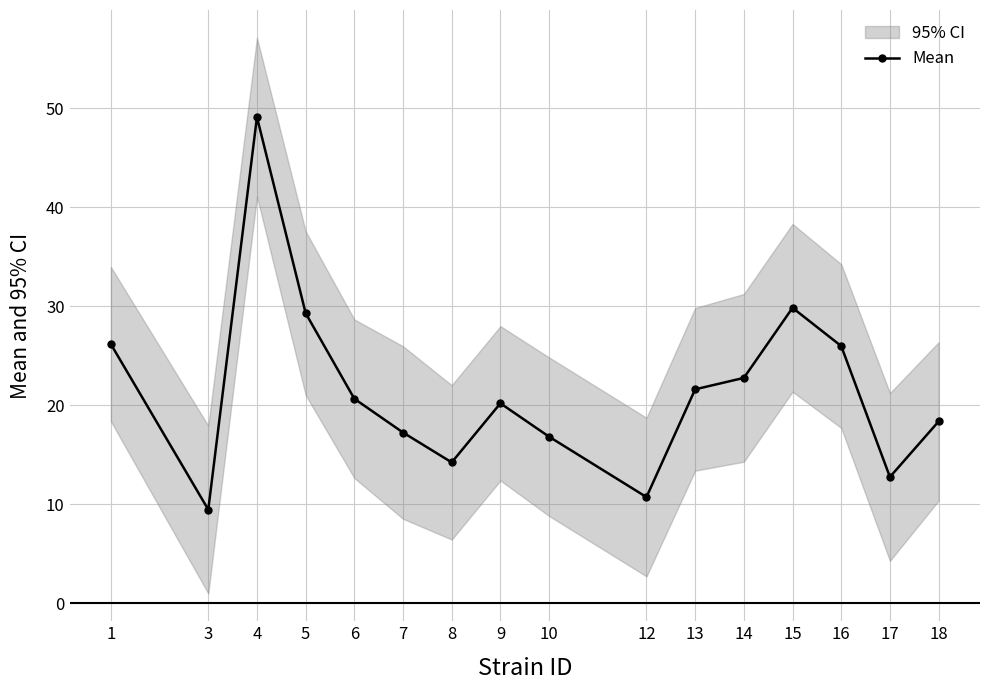

What is the change in value from 9 to 18?

-1.8